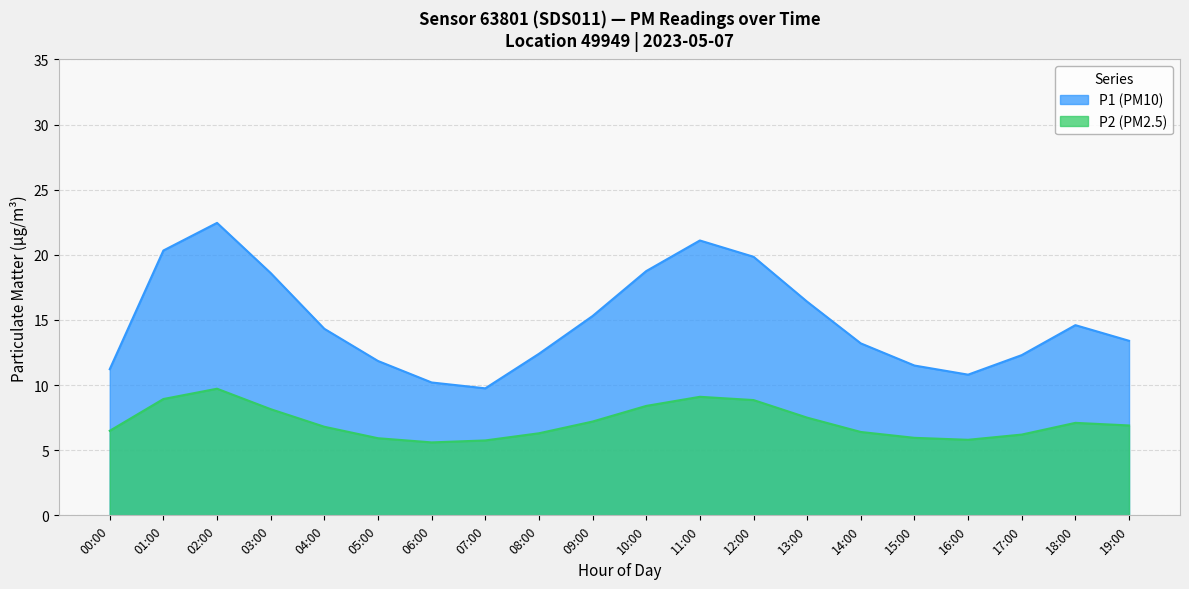

Which category has the highest value across all series?

02:00